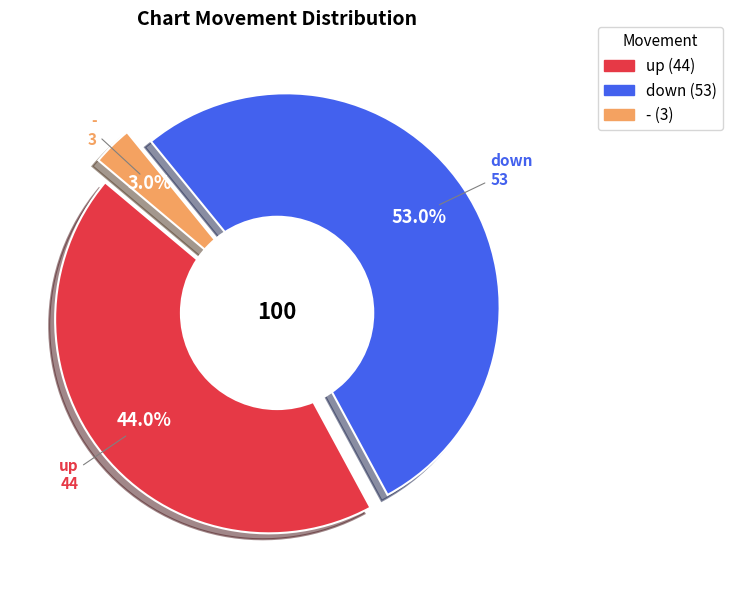

Which category has the smallest portion of the pie?

-